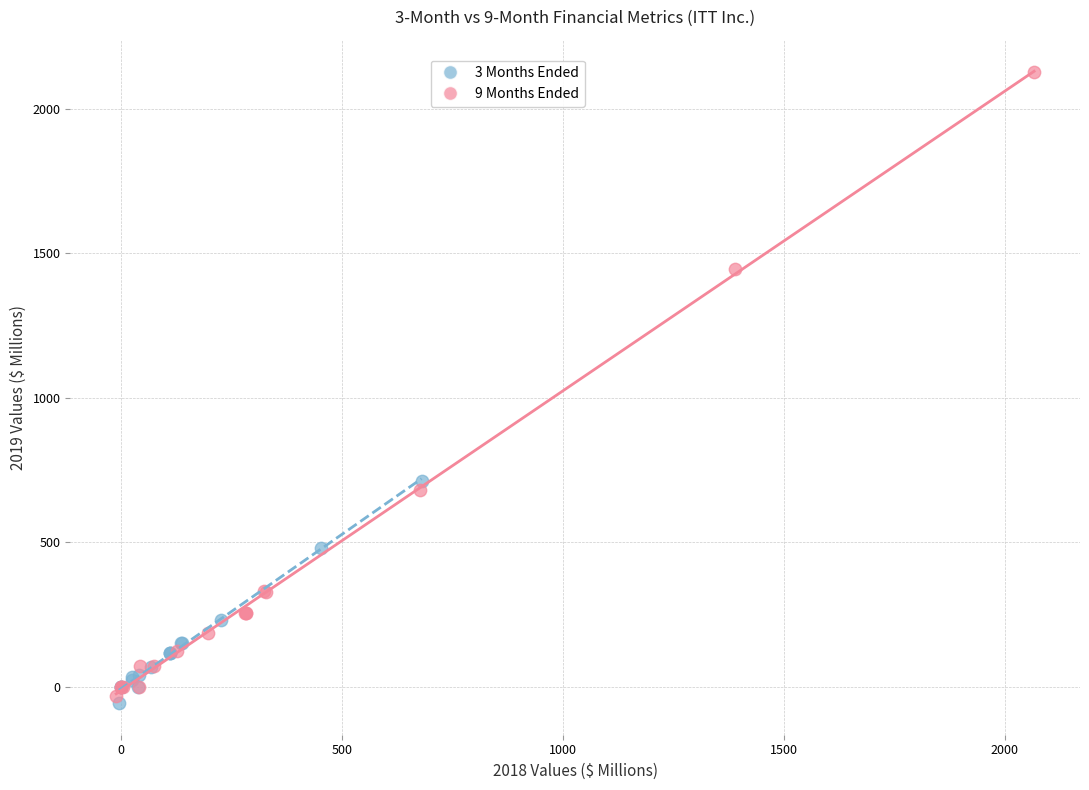

What are all the series names shown in the legend?

3 Months Ended, 9 Months Ended